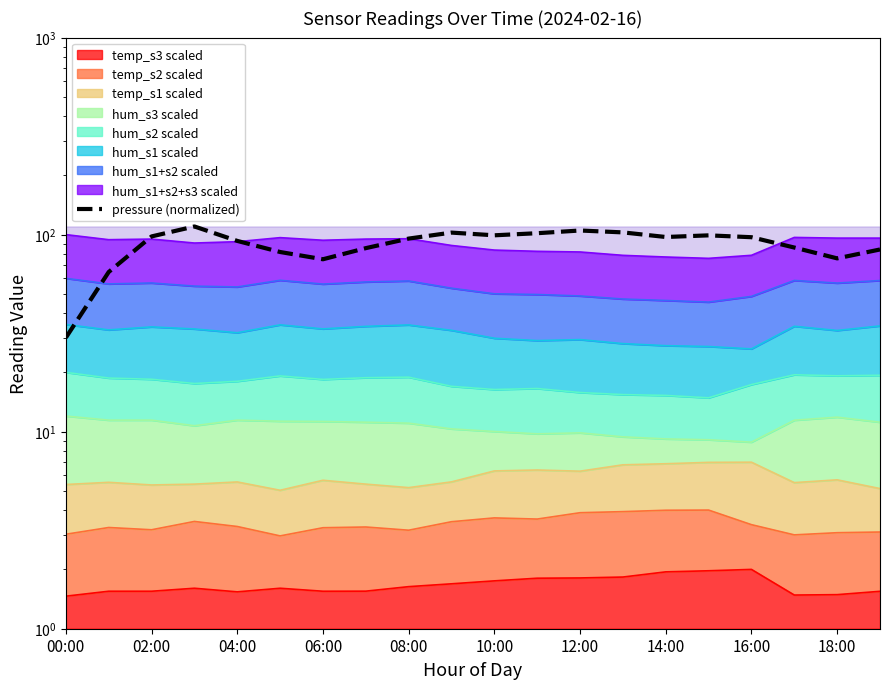

Is it true that the value at 06:00 is 148.2?

False